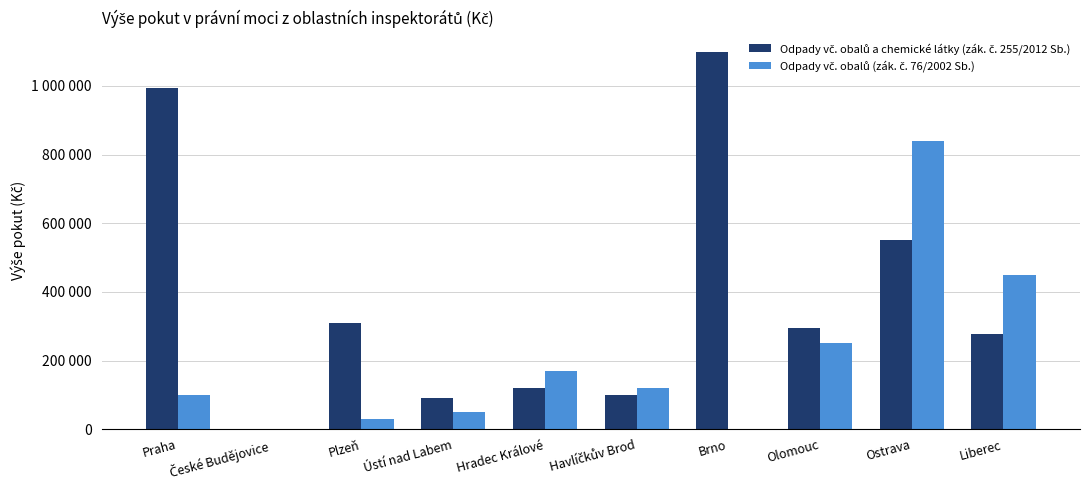

Reading right to left, extract all data points from this chart.

Odpady vč. obalů a chemické látky (zák. č. 255/2012 Sb.): Liberec=277000	Ostrava=550000	Olomouc=295000	Brno=1100000	Havlíčkův Brod=100000	Hradec Králové=120000	Ústí nad Labem=90000	Plzeň=310000	České Budějovice=0	Praha=995000
Odpady vč. obalů (zák. č. 76/2002 Sb.): Liberec=450000	Ostrava=840000	Olomouc=250000	Brno=0	Havlíčkův Brod=120000	Hradec Králové=170000	Ústí nad Labem=50000	Plzeň=30000	České Budějovice=0	Praha=100000